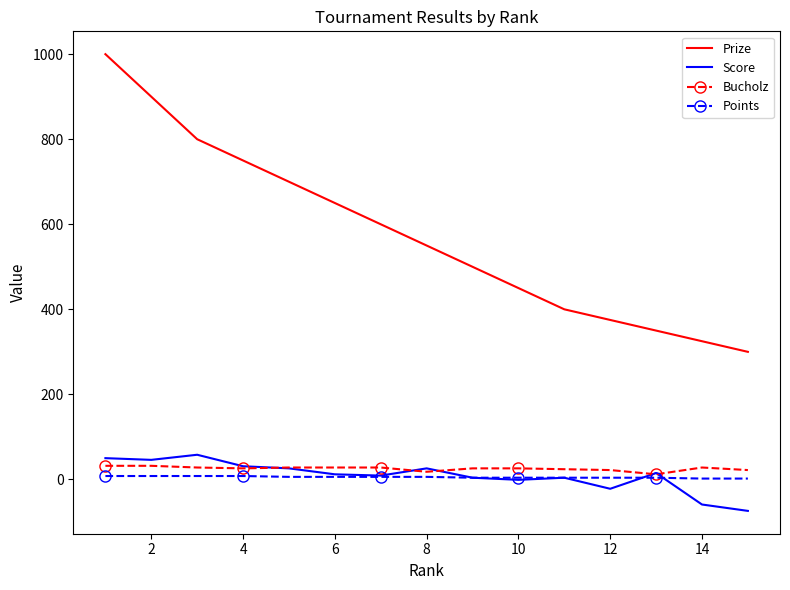

What is the highest value of the Prize series?

1000